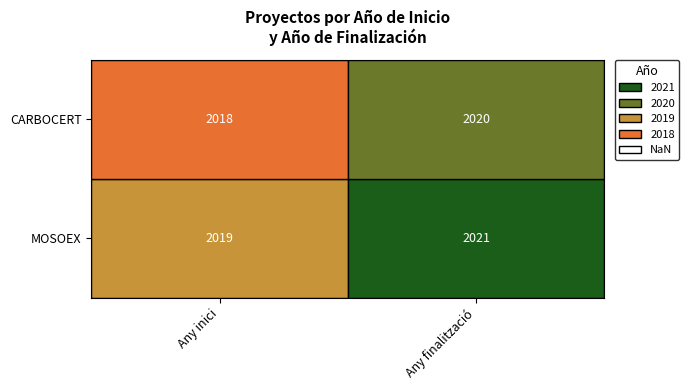

Between 0 and 1, which is larger?

1